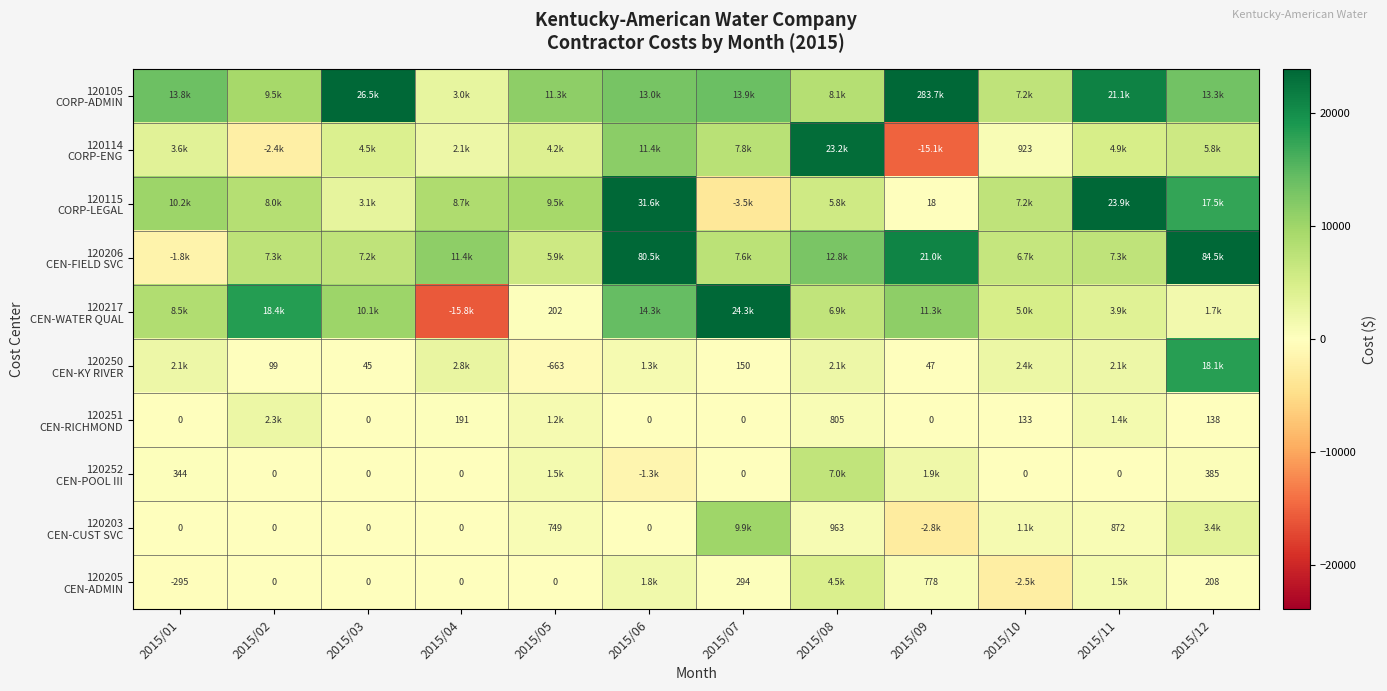

At which label does 120115 CORP-LEGAL reach its peak?

2015/06